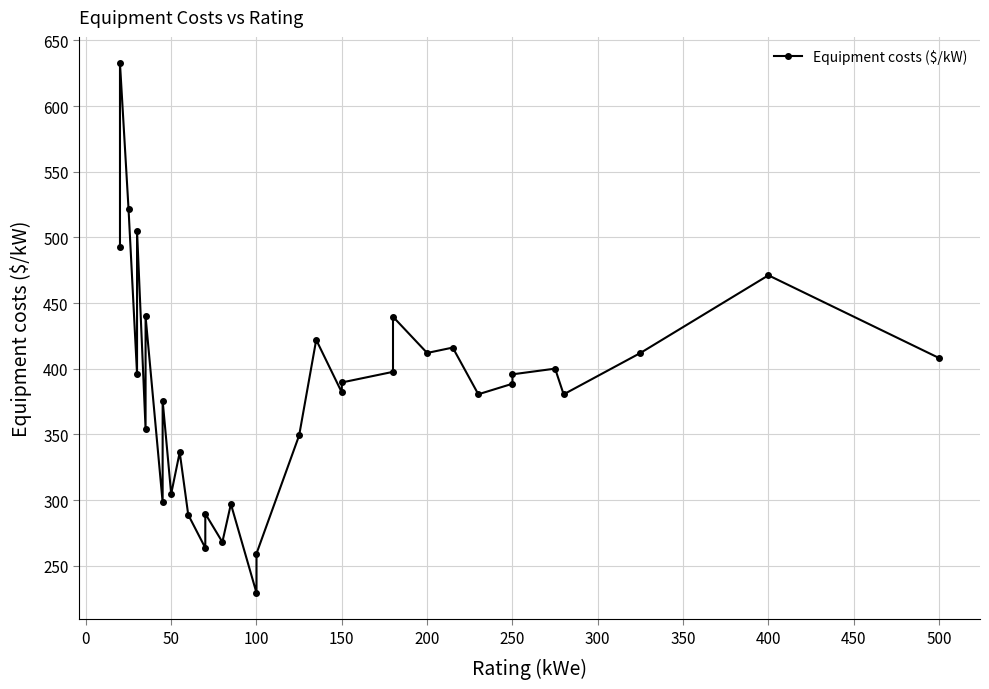

What is the greatest value displayed?

632.5